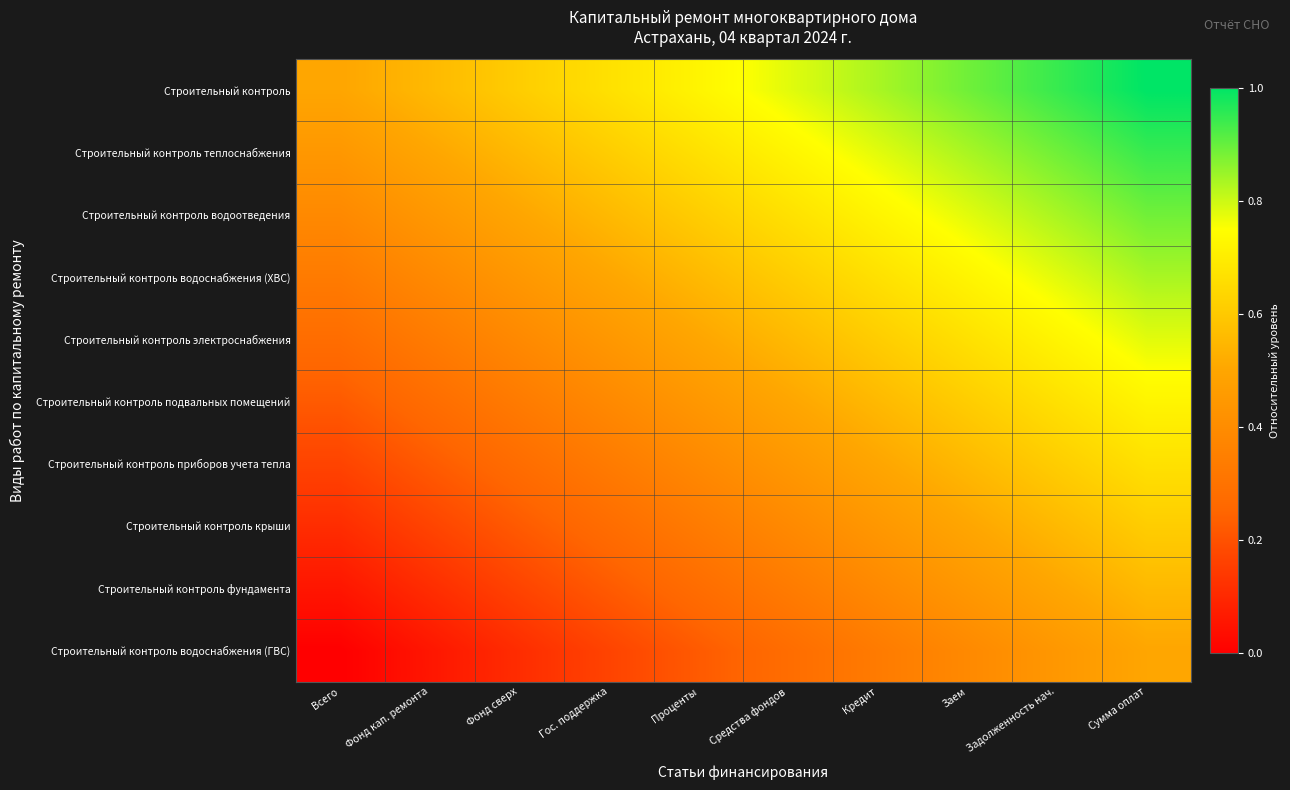

What is the greatest value displayed?

1.0